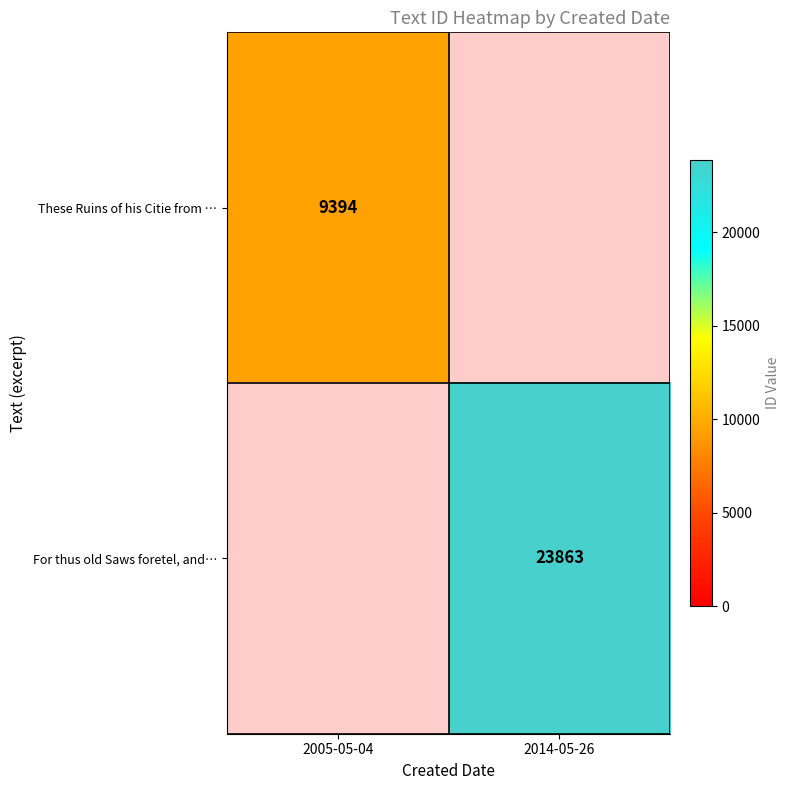

The value of These Ruins of his Citie from … at 2005-05-04 is 16539. True or false?

False